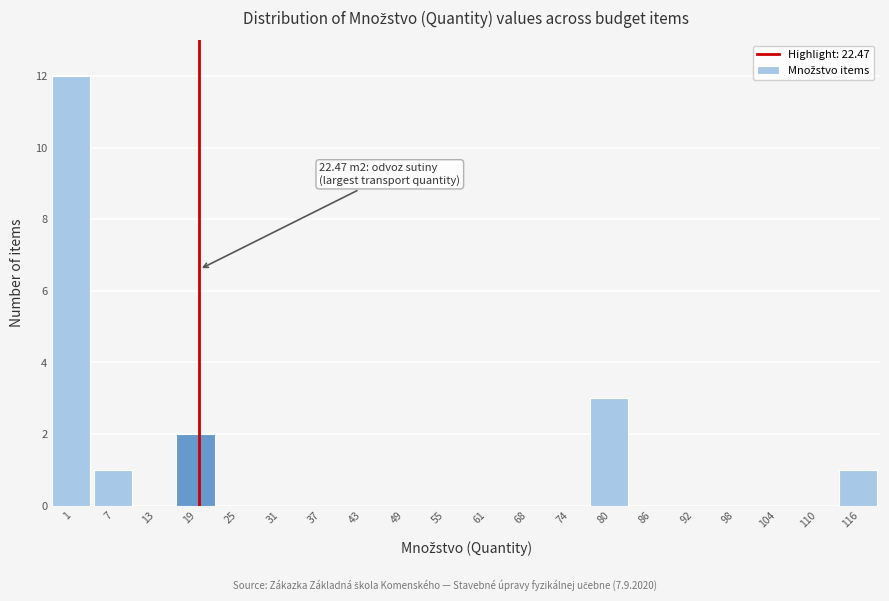

The chart shows a value of 0 at 92. True or false?

True